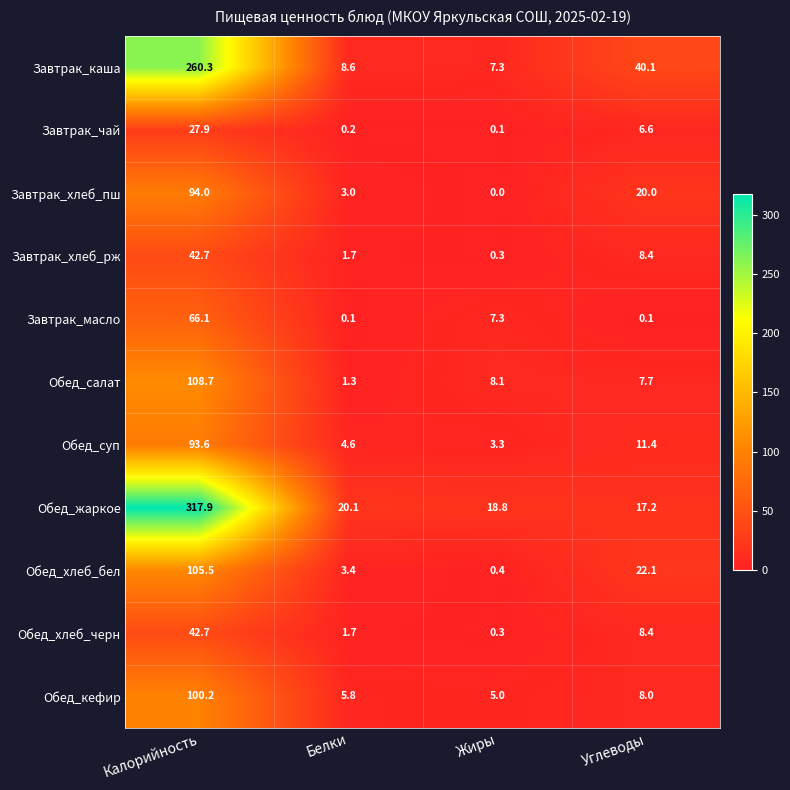

At which category is the sum across all series the highest?

Калорийность